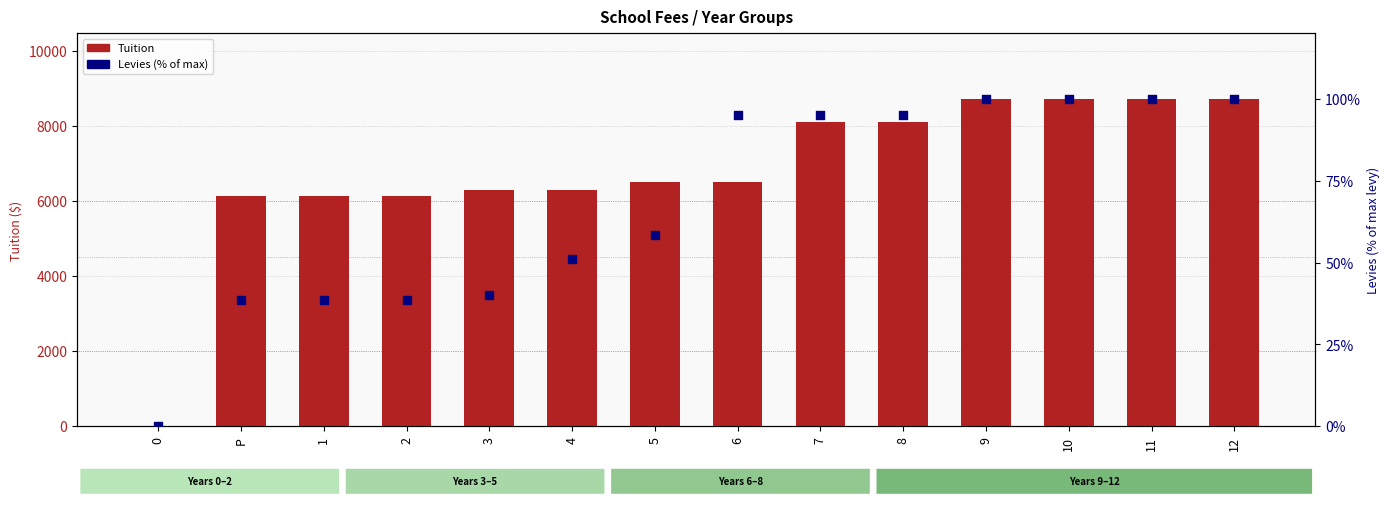

What is the total value across all series at 7?

8205.0